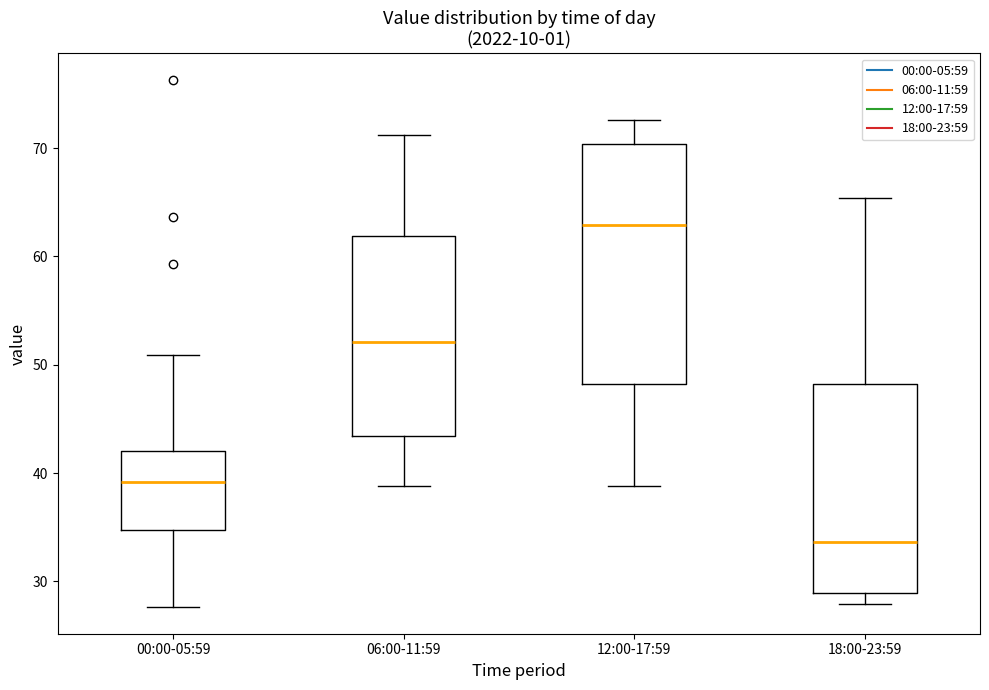

Reading left to right, transcribe this box plot: for each box, give where its median line is, the range the box spans, and where its two whiskers end, as read against the y-axis. The values are not printed on the chart, so give them approximately, as read against the axis.

00:00-05:59: median 39, box 35 to 42, whiskers 28 to 51
06:00-11:59: median 52, box 43 to 62, whiskers 39 to 71
12:00-17:59: median 63, box 48 to 70, whiskers 39 to 73
18:00-23:59: median 34, box 29 to 48, whiskers 28 to 65